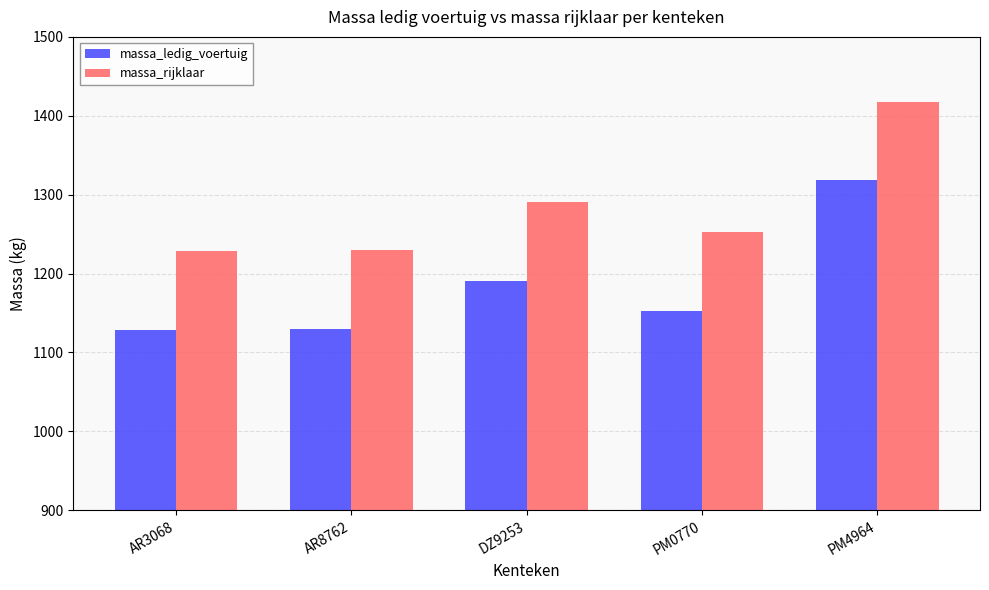

How many values in the massa_ledig_voertuig series are below 1153?

2